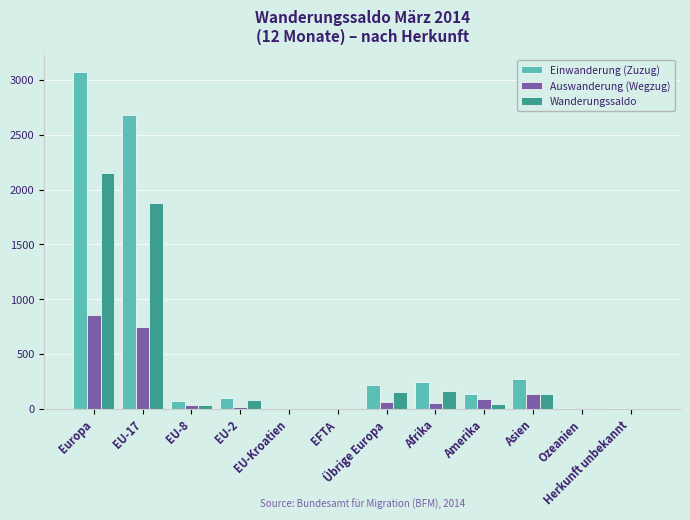

At which label does Wanderungssaldo reach its peak?

Europa